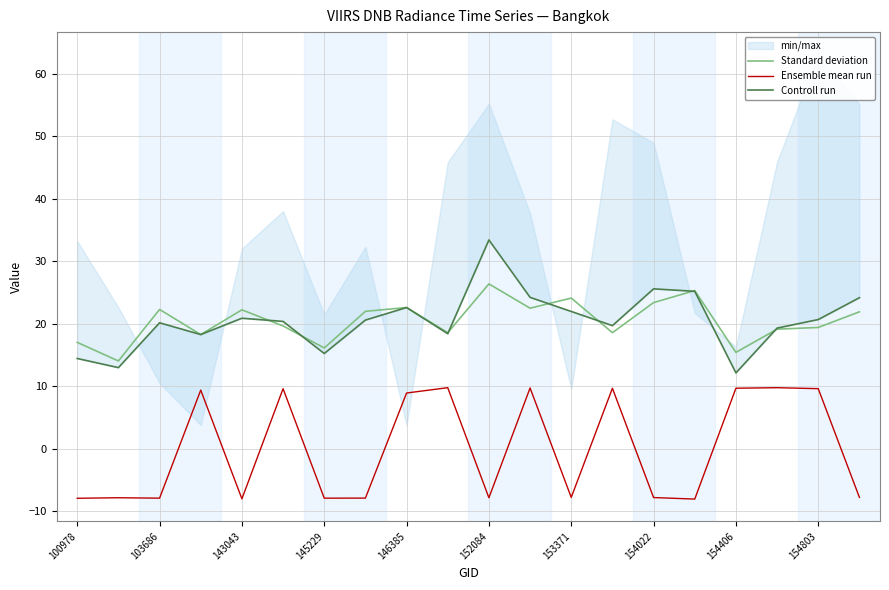

True or false: Ensemble mean run and Standard deviation intersect in this chart.

False